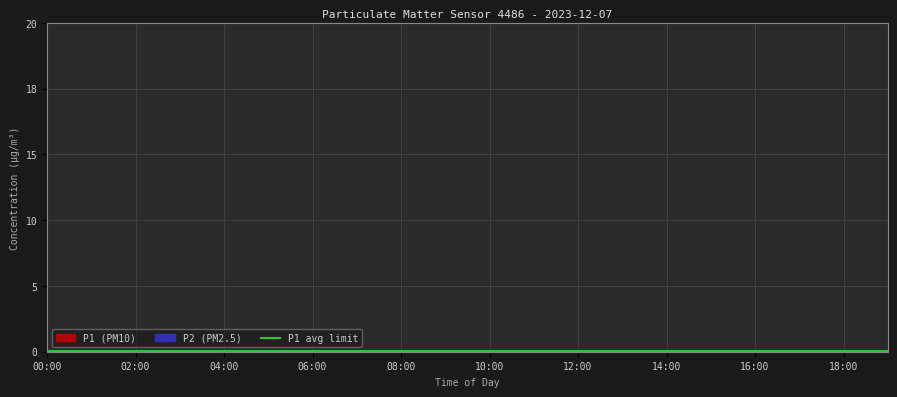

What is the approximate value of P2 at 08:00?

5.1